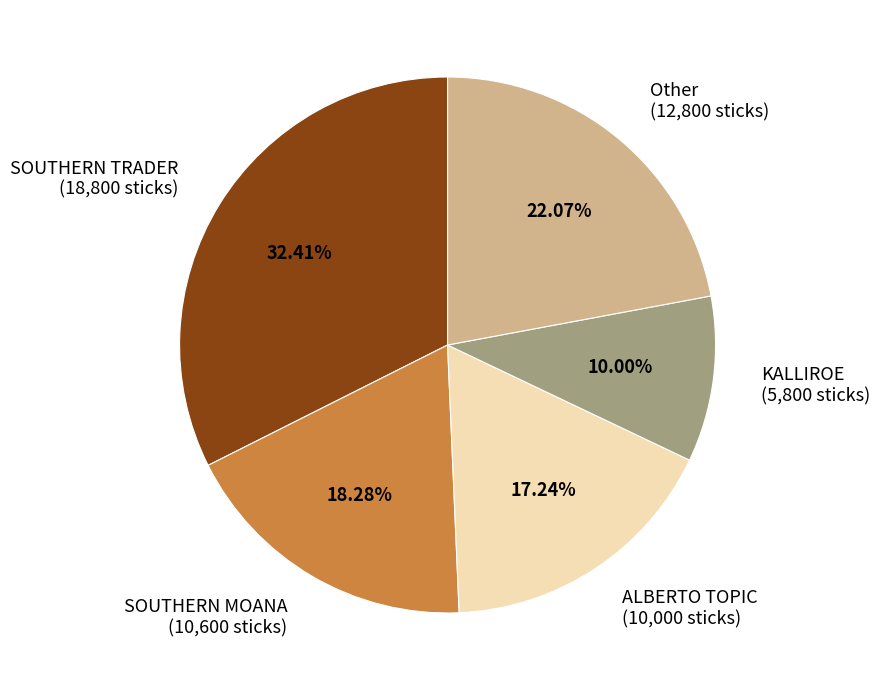

To the nearest percent, what percentage of the pie is KALLIROE?

10%